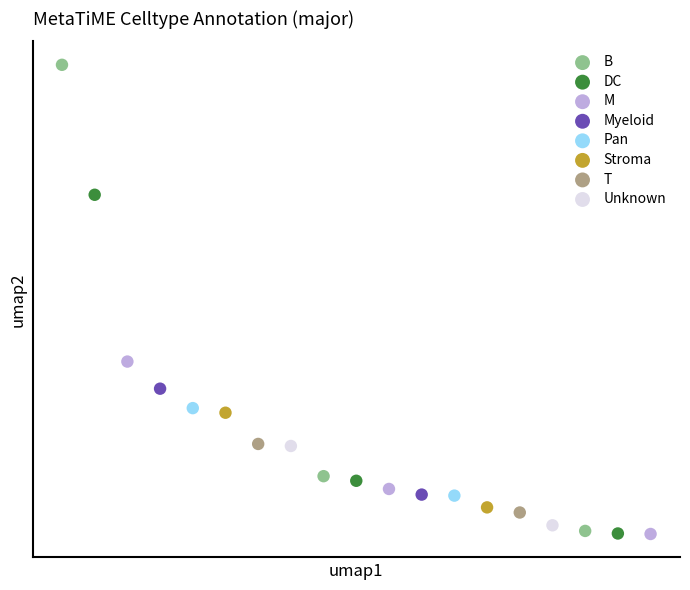

Which series has the widest spread of Y values?

B